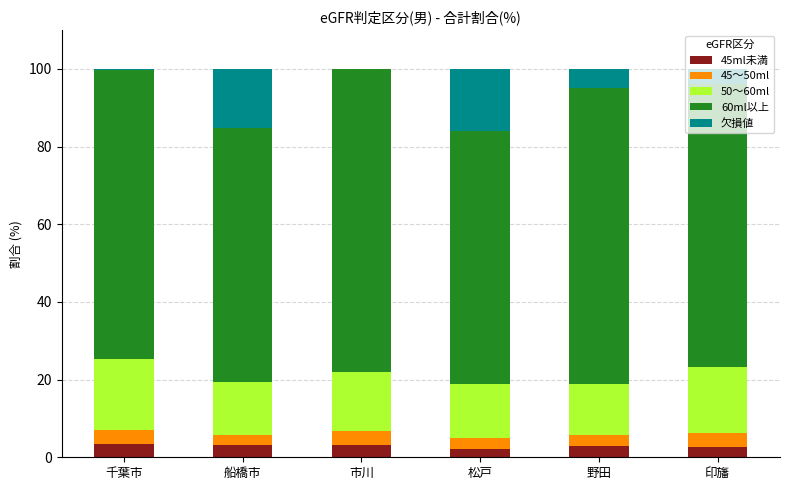

What is the highest value of the 45ml未満 series?

3.5